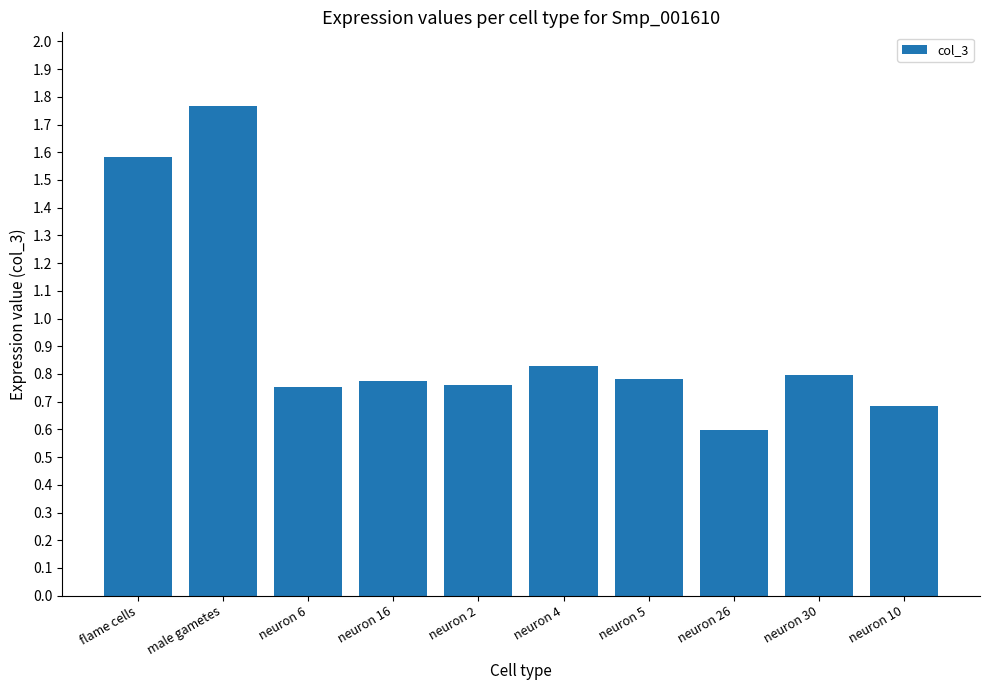

What position from the right is male gametes?

9